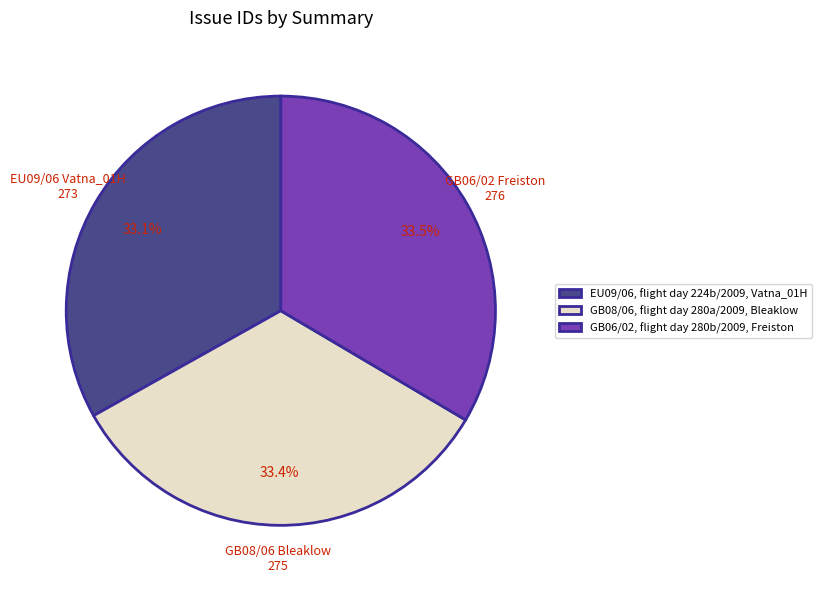

Is there a majority slice in this chart?

No